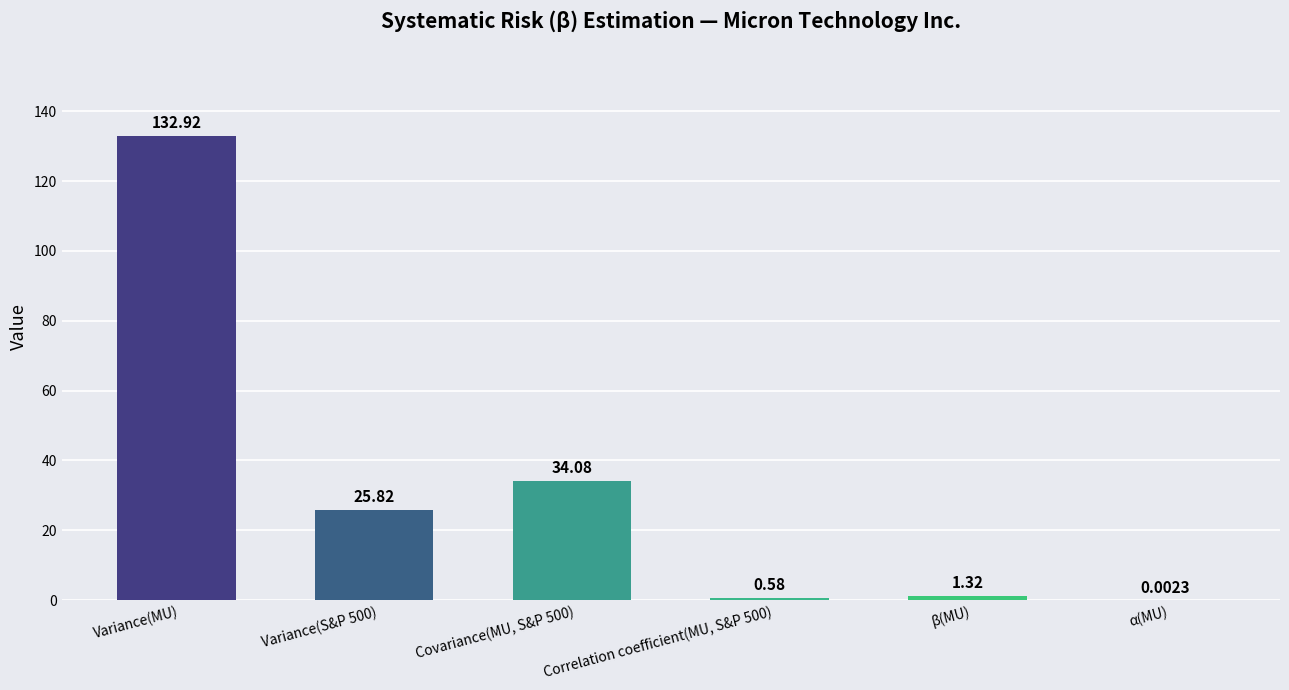

Count the number of categories in the chart.

6